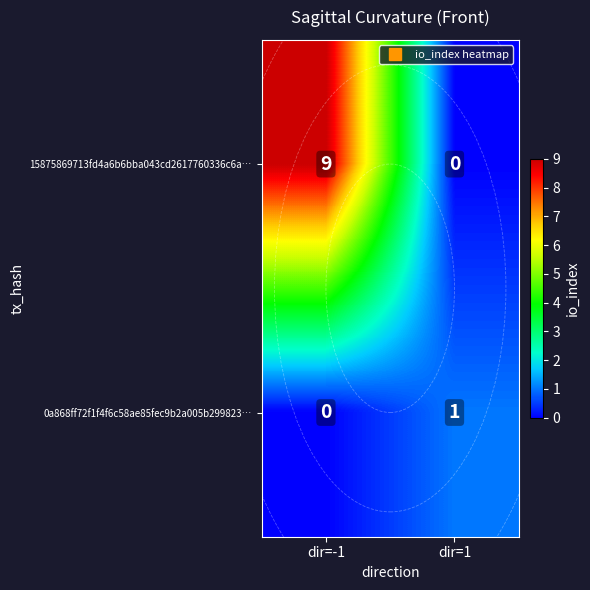

What is the spread (max minus min) of values at dir=-1?

9